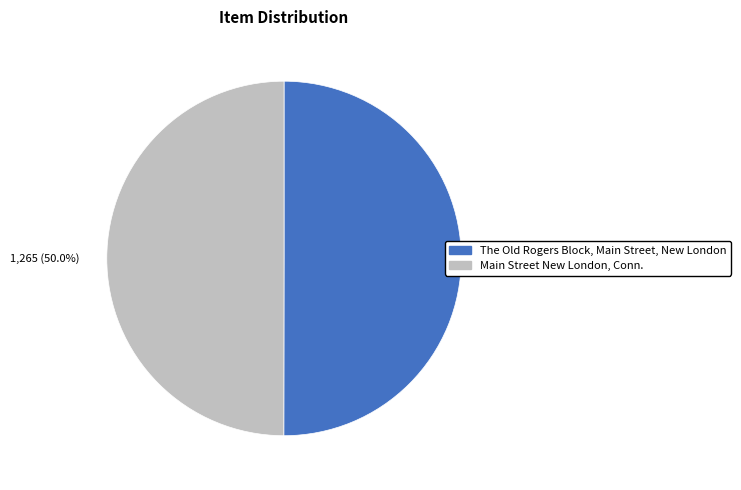

What is the ratio of the value at The Old Rogers Block, Main Street, New London to the value at Main Street New London, Conn.?

1.0